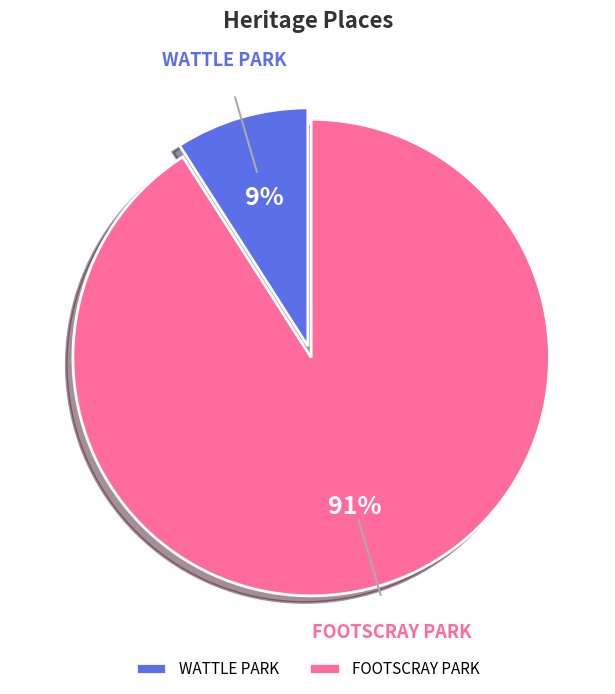

Is the sum of FOOTSCRAY PARK and WATTLE PARK greater than half?

Yes